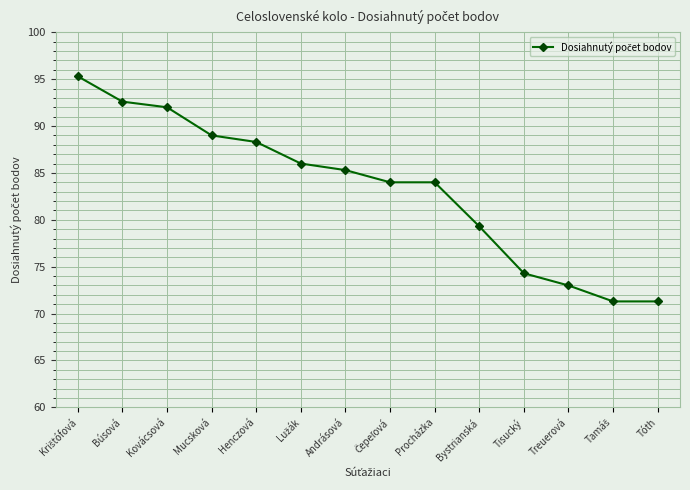

What is the greatest value displayed?

95.3